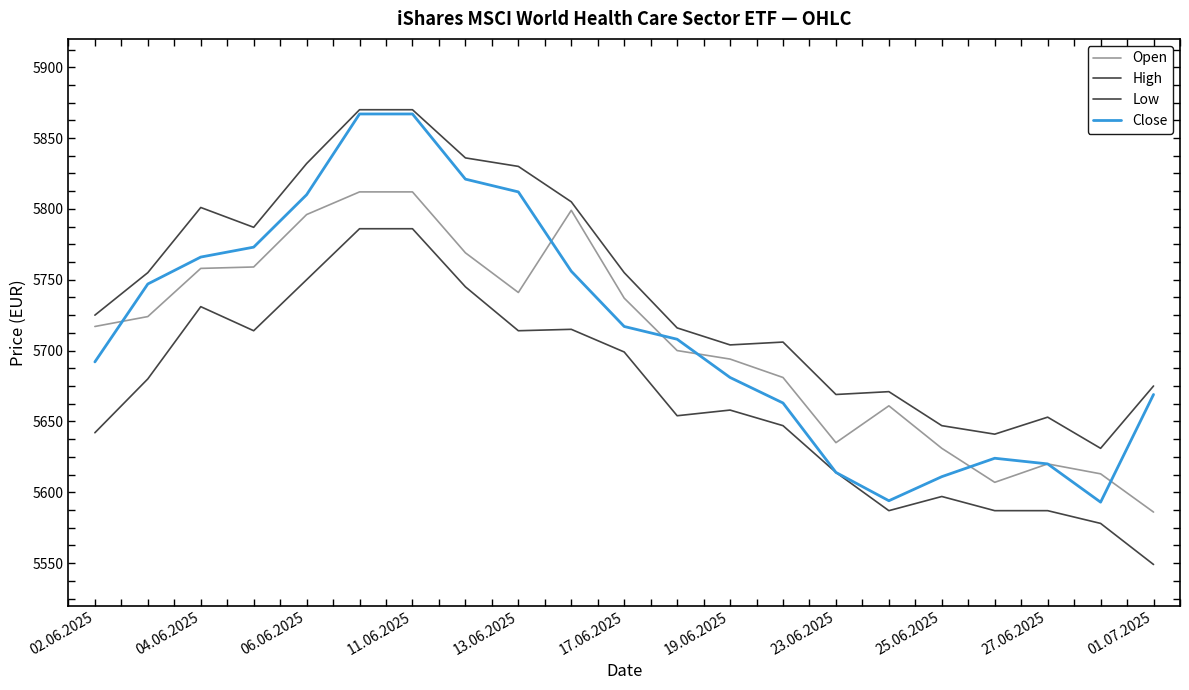

In Close, how many points are lower than both neighbors (excluding endpoints)?

2